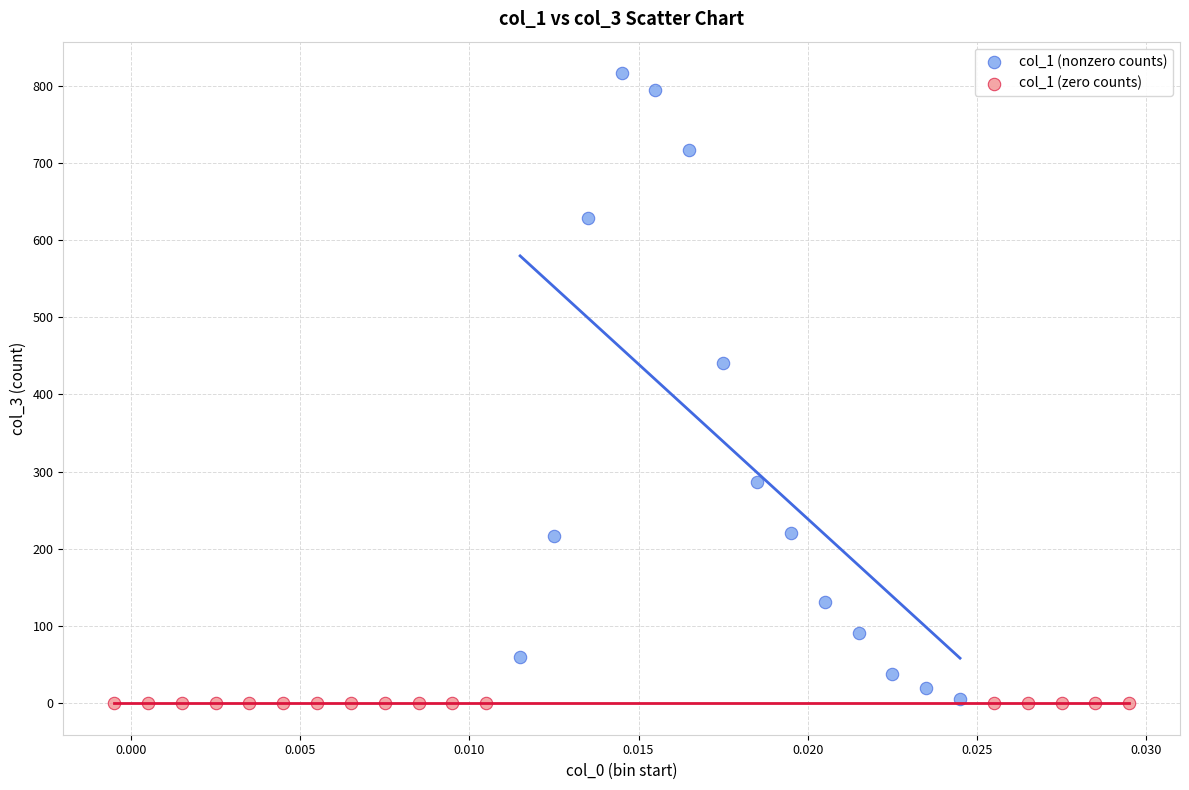

What are all the series names shown in the legend?

col_1 (nonzero counts), col_1 (zero counts)